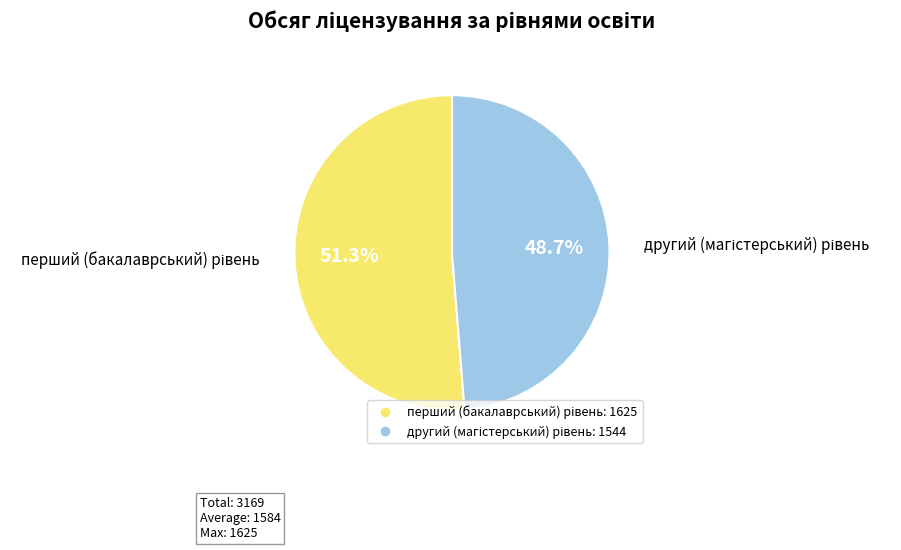

Does any single category account for the majority?

Yes